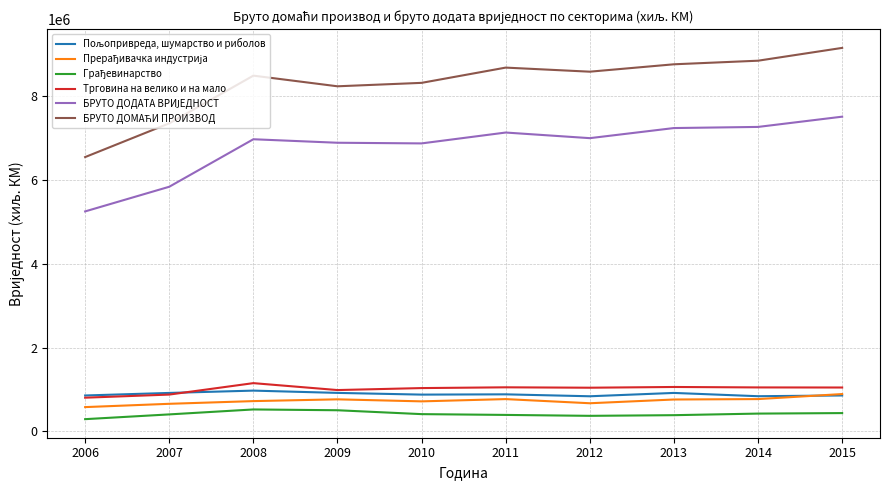

Which category has the highest value across all series?

2015